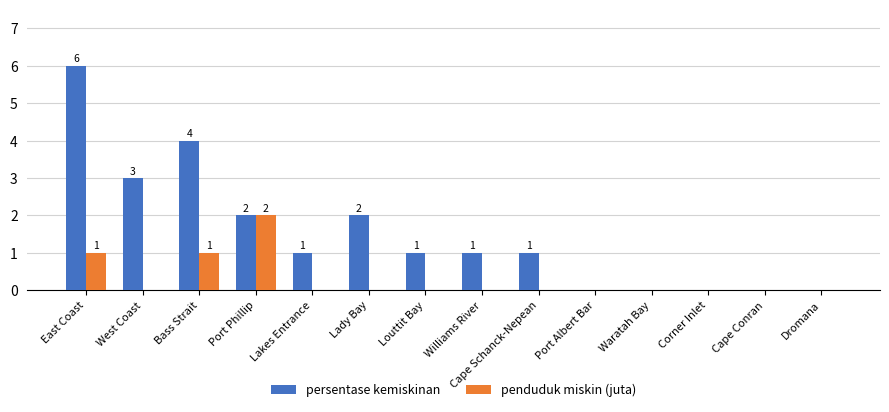

True or false: persentase kemiskinan has a value of 2 at Lady Bay.

True